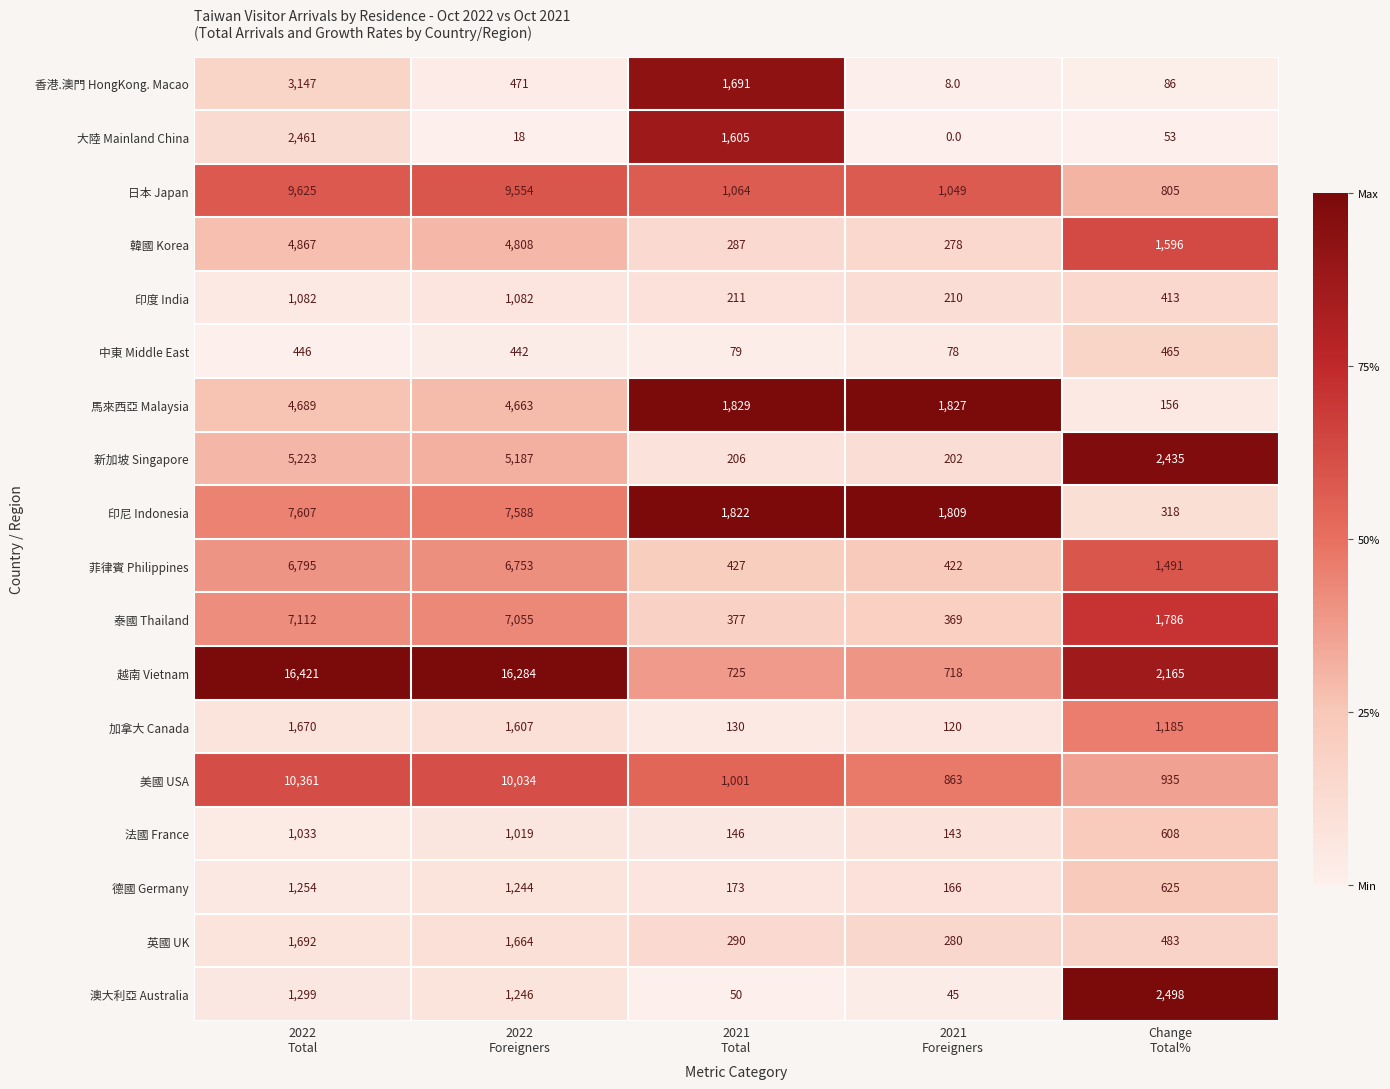

Which series has the largest range (max minus min)?

越南 Vietnam